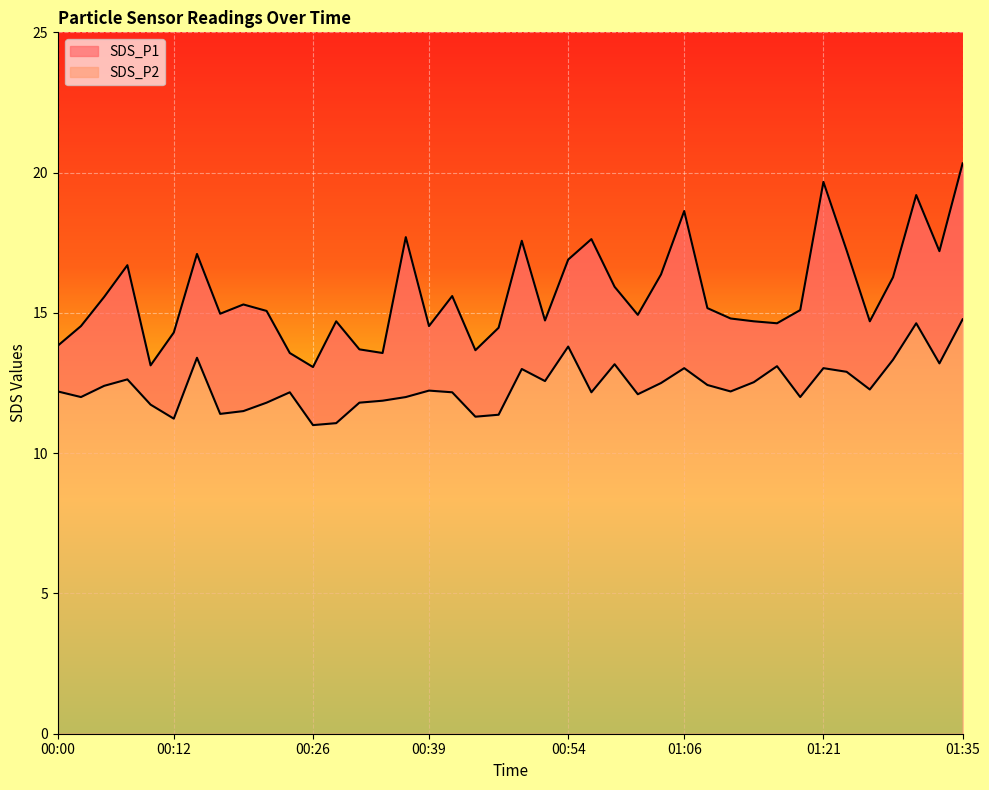

Count the number of data series in this chart.

2